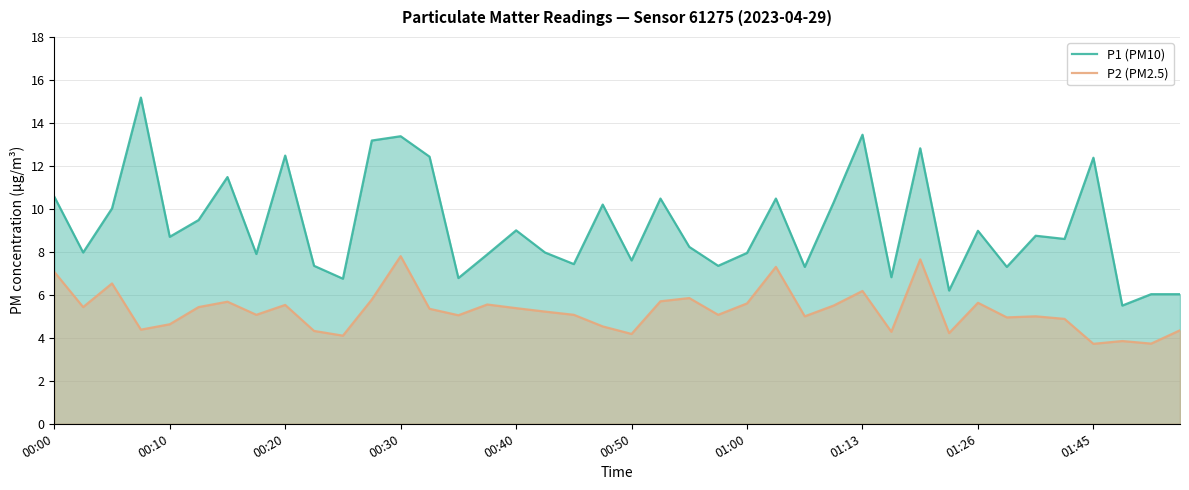

At how many categories does at least one series exceed 4?

40